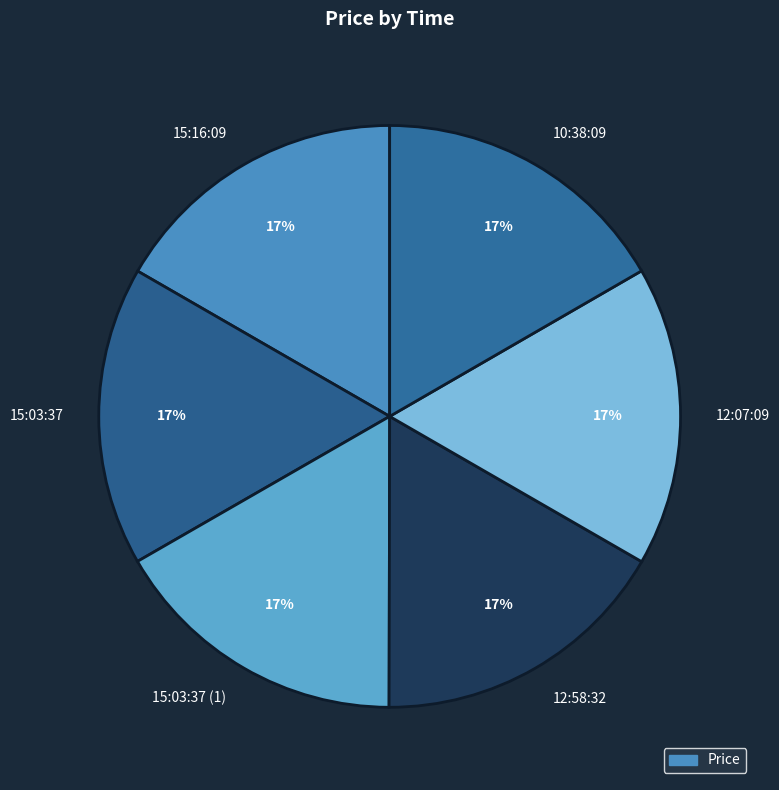

To the nearest percent, what is the average slice percentage?

17%